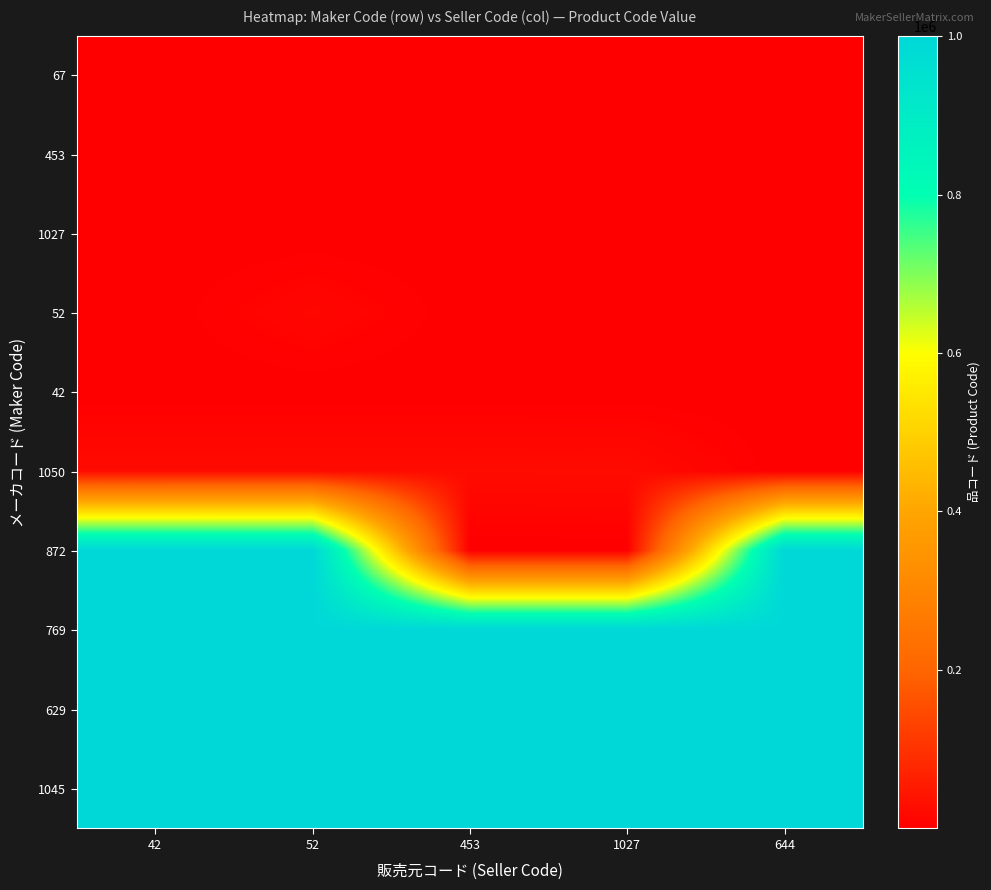

Which label corresponds to the smallest value in the chart?

42